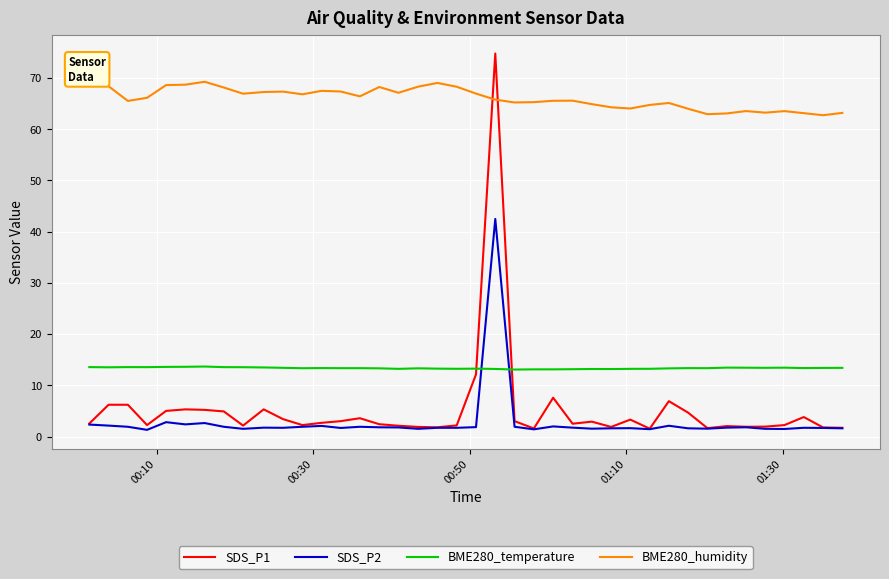

Which series has the largest total across all categories?

BME280_humidity